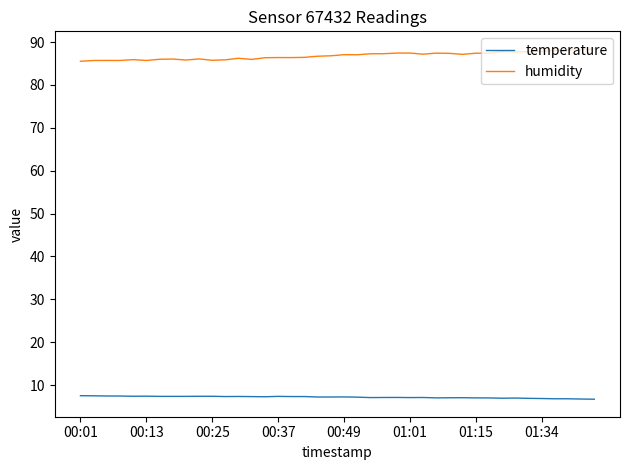

What is the lowest value of the humidity series?

85.5